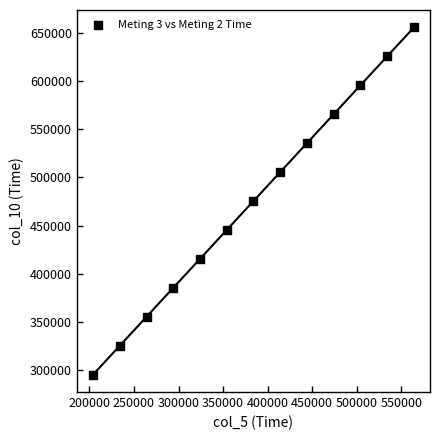

What is the range of Y values (max minus min)?

360000